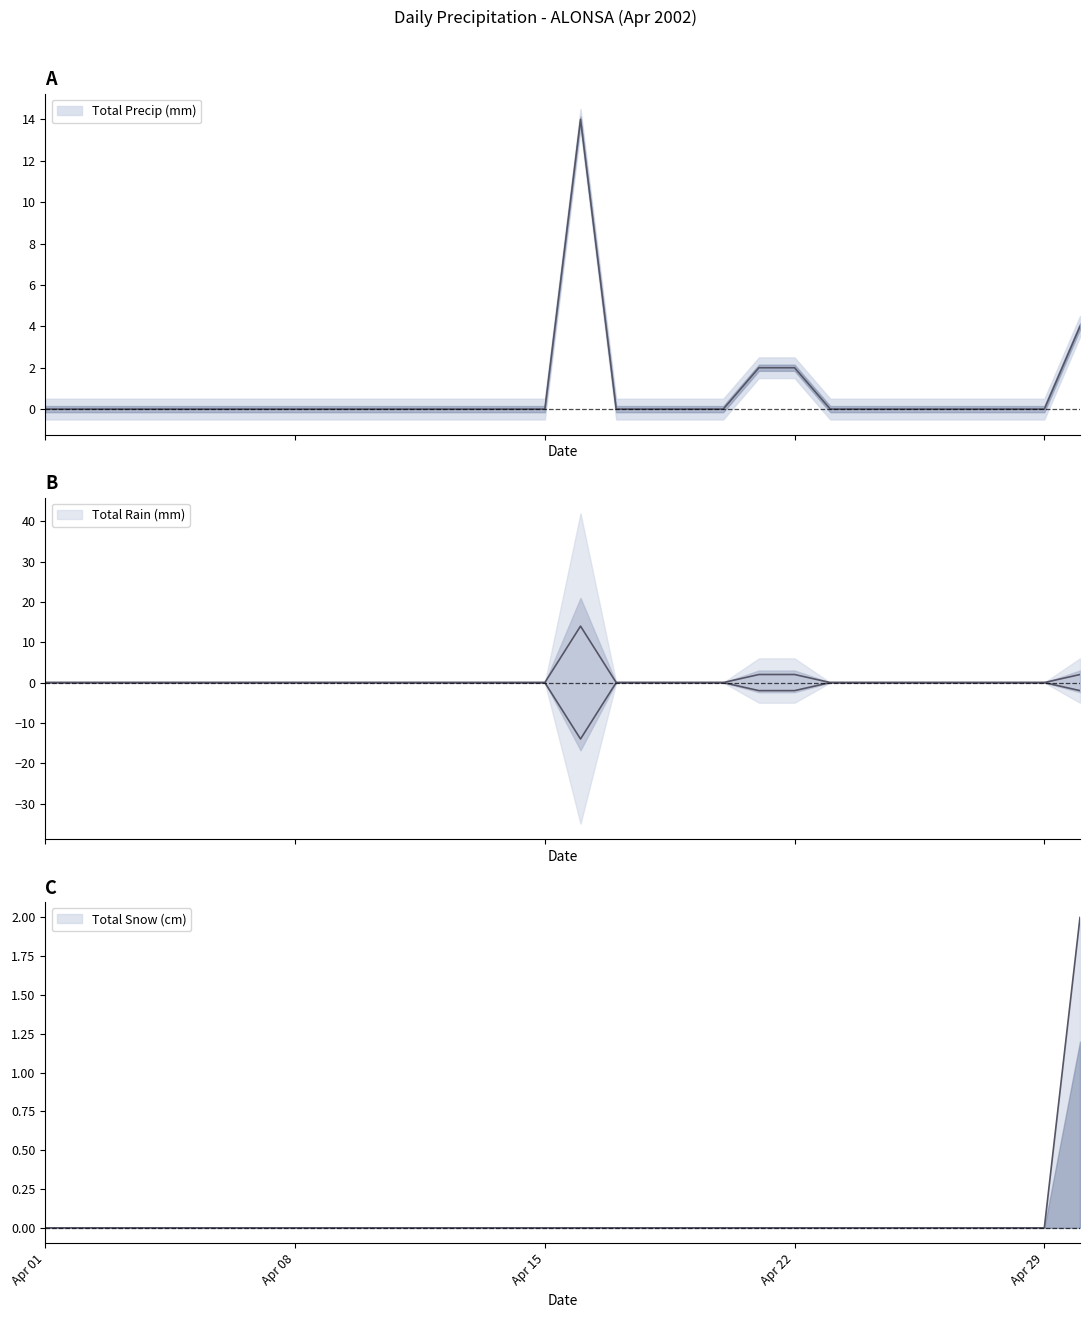

Does the chart have visible grid lines?

No